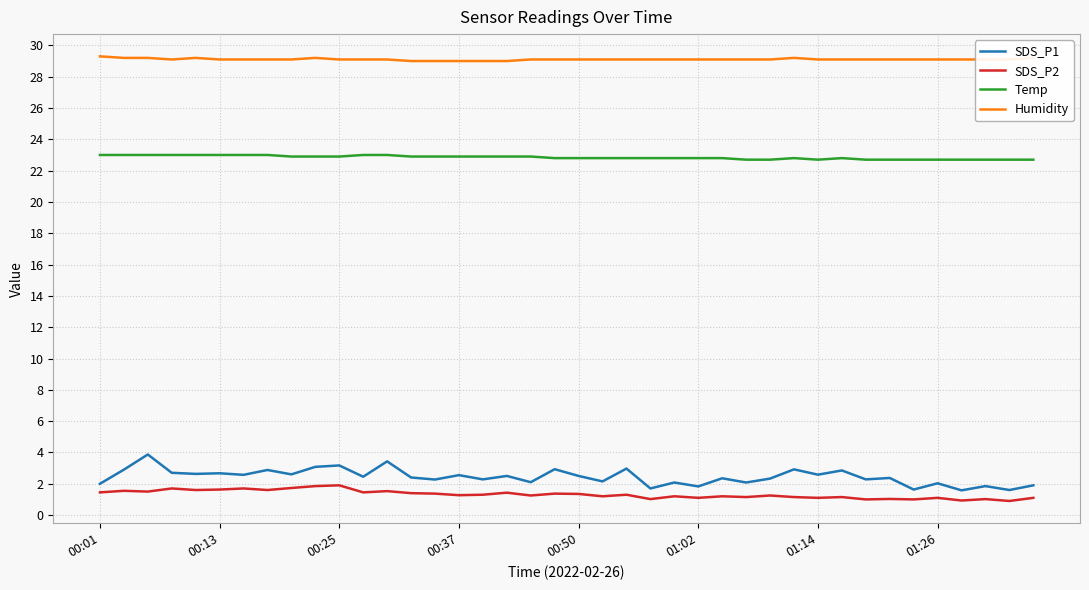

What is the difference between the maximum and minimum values in the Temp series?

0.3